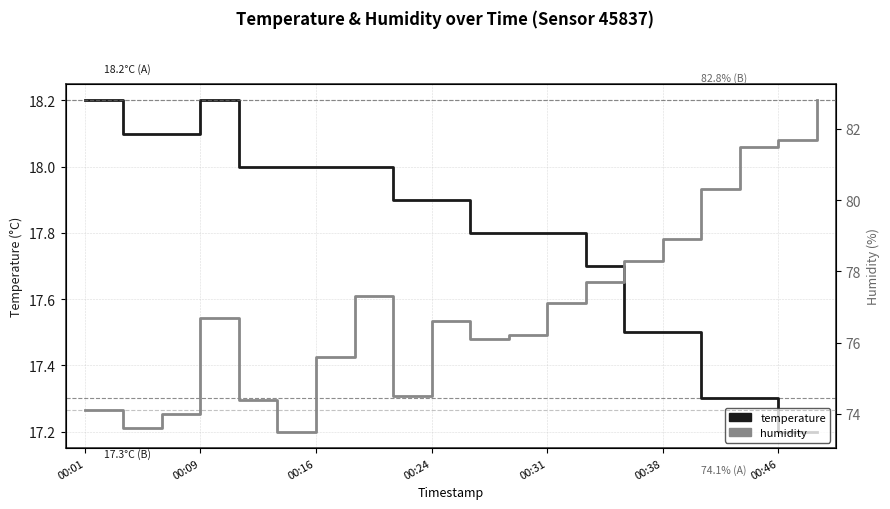

What is the lowest value of the temperature series?

17.2